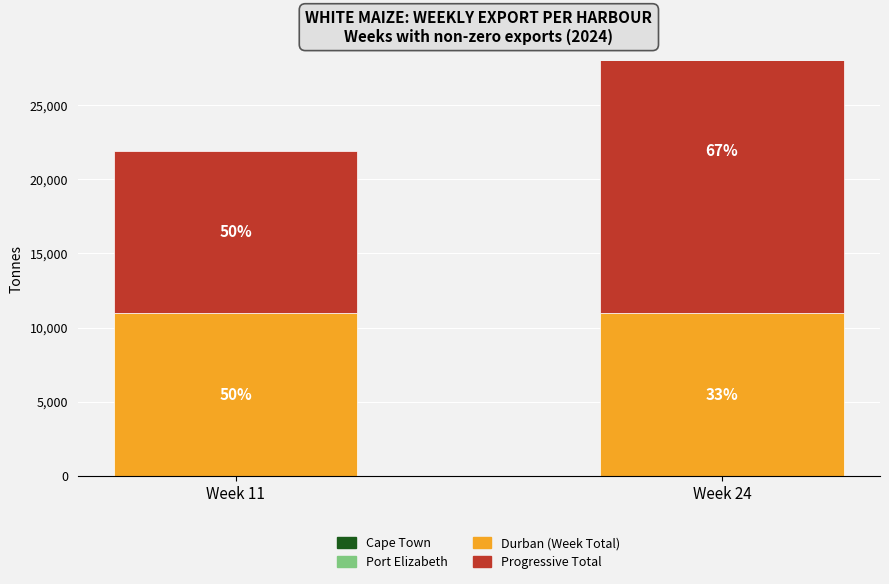

Are the bars horizontal?

No